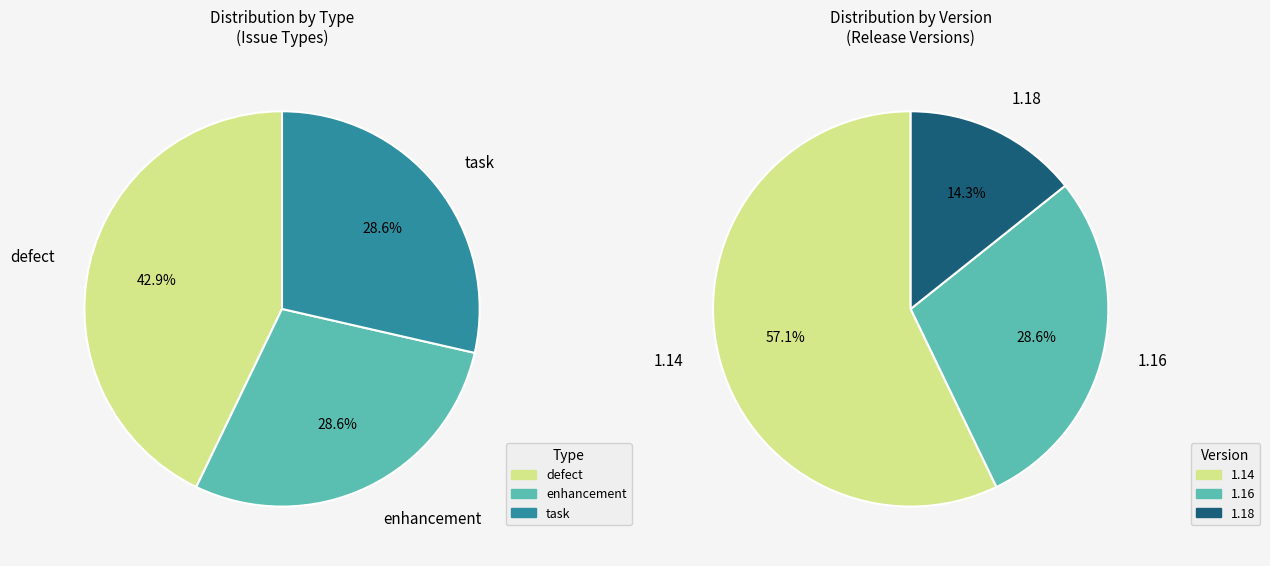

Between 7 and 27, which is larger?

27